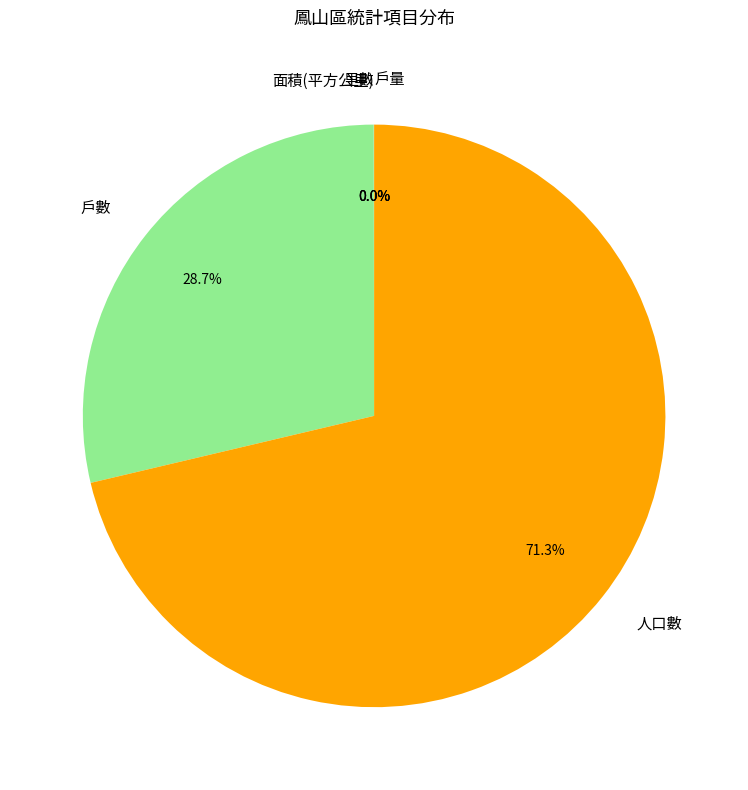

What percentage is NOT represented by 人口數?

28.7%